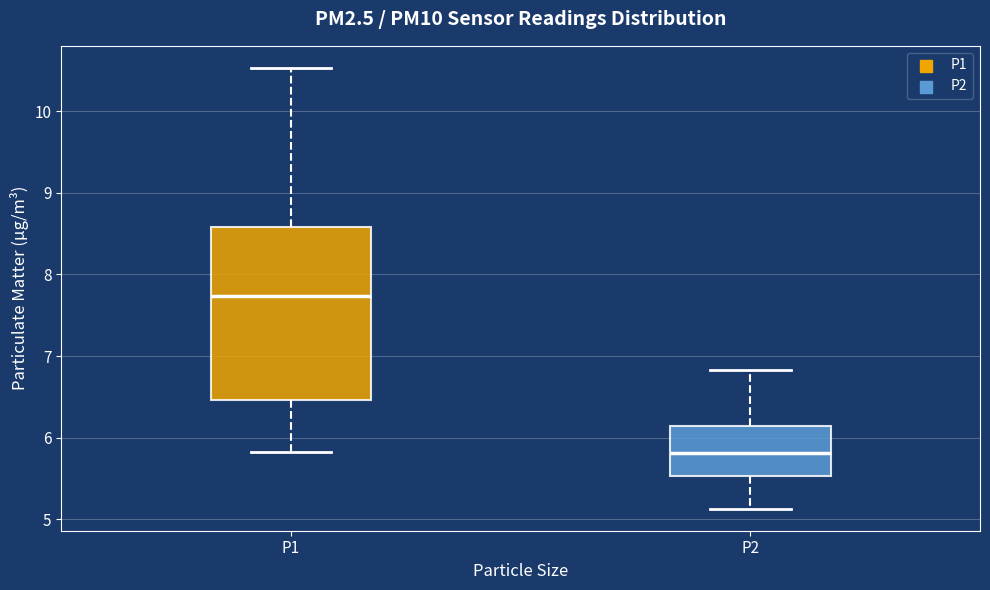

Which box's median line is the lowest?

P2